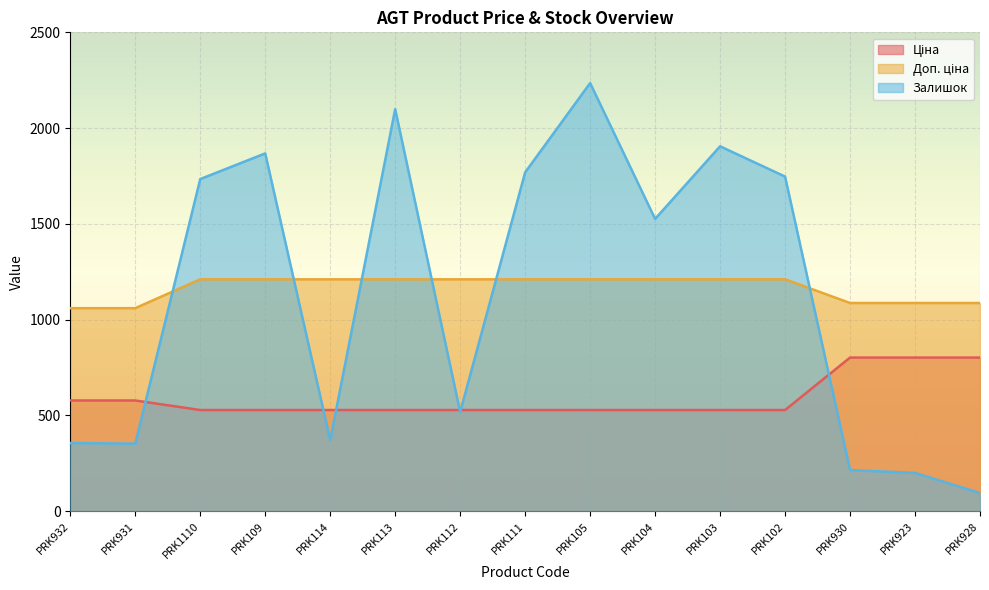

Is it true that Ціна equals 290.1 at PRK112?

False